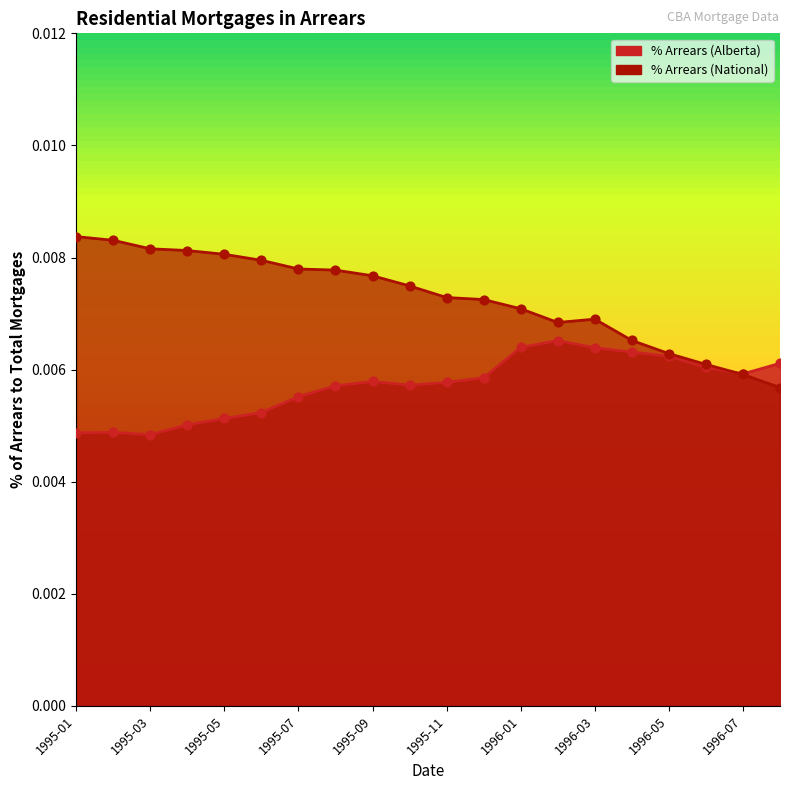

Which series contains the highest Y value?

% Arrears (National)